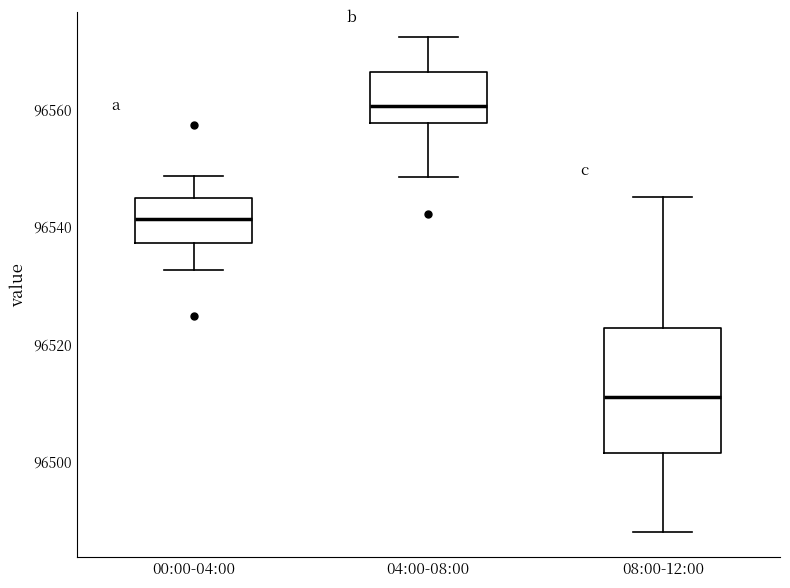

Reading left to right, transcribe this box plot: for each box, give where its median line is, the range the box spans, and where its two whiskers end, as read against the y-axis. The values are not printed on the chart, so give them approximately, as read against the axis.

00:00-04:00: median 96542, box 96538 to 96544, whiskers 96532 to 96548
04:00-08:00: median 96560, box 96558 to 96566, whiskers 96548 to 96572
08:00-12:00: median 96512, box 96502 to 96522, whiskers 96488 to 96546